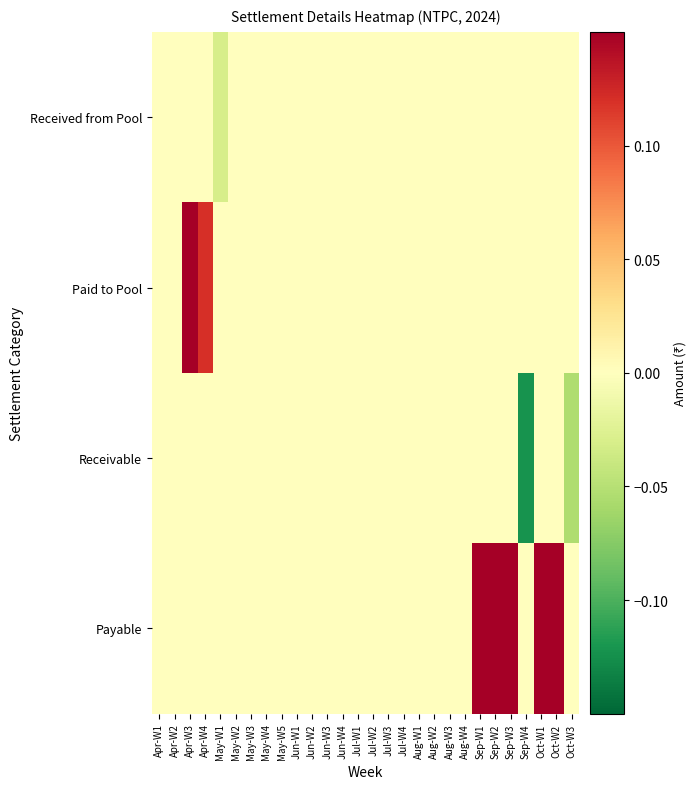

At how many categories does at least one series exceed 0?

7